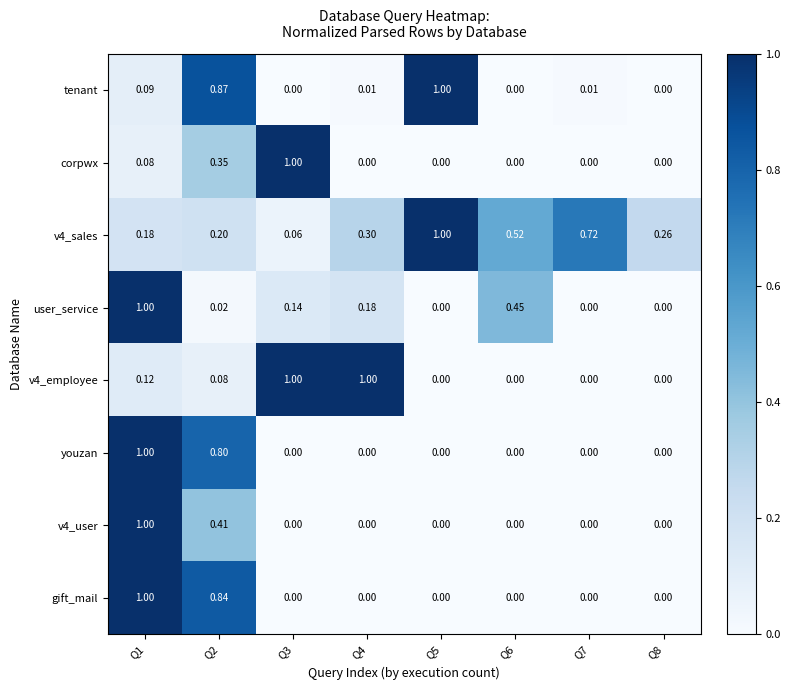

Which series changed the most between Q2 and Q5?

gift_mail